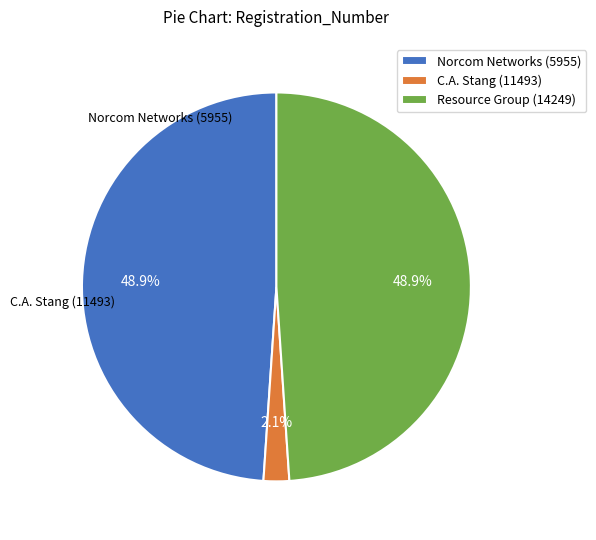

What is the smallest slice in the pie chart?

C.A. Stang (11493)